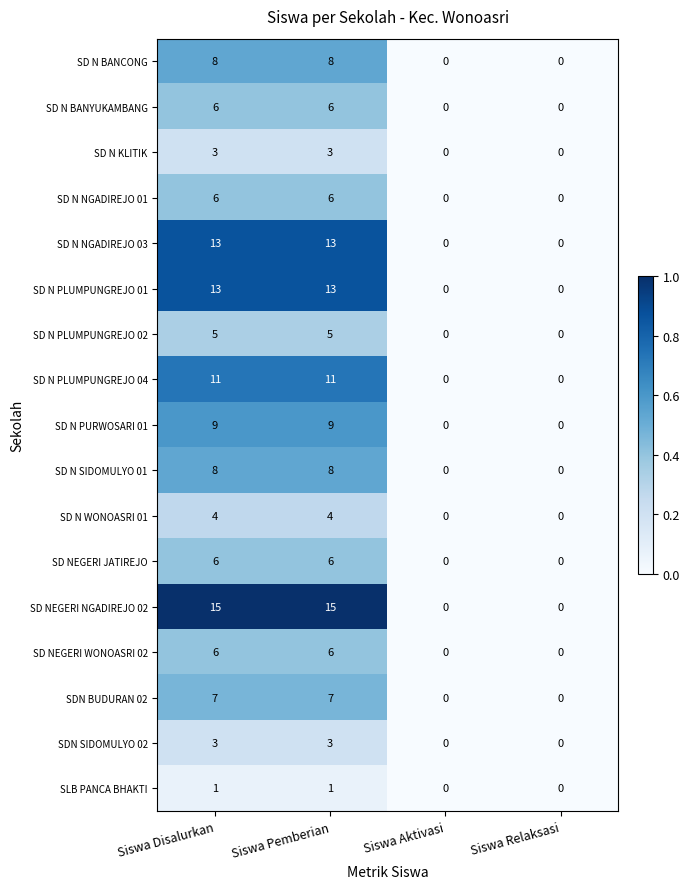

The SD N NGADIREJO 01 series shows 2 at Siswa Relaksasi. True or false?

False